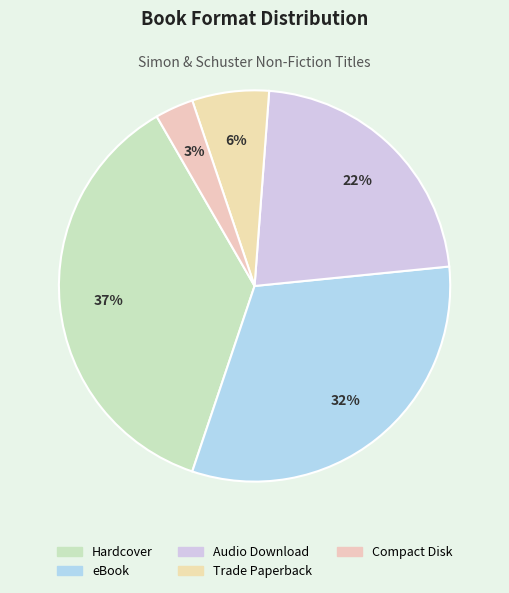

How many segments does this pie chart have?

5